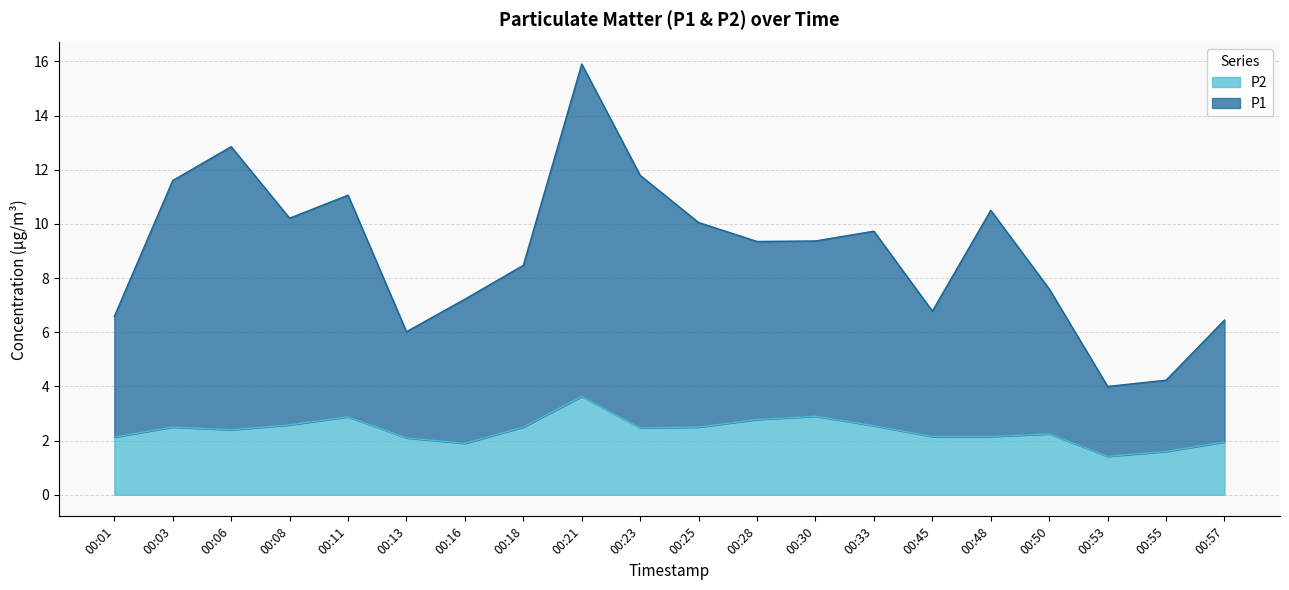

At which category is the sum across all series the highest?

00:21